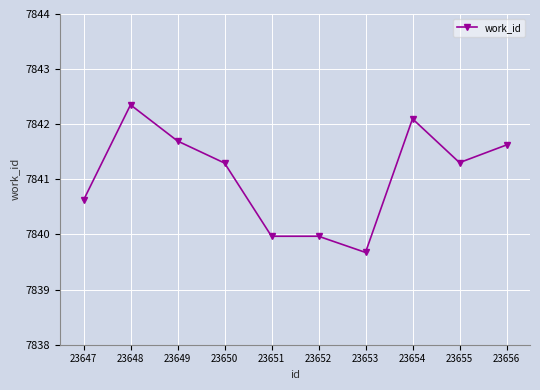

How many categories are shown in the chart?

10